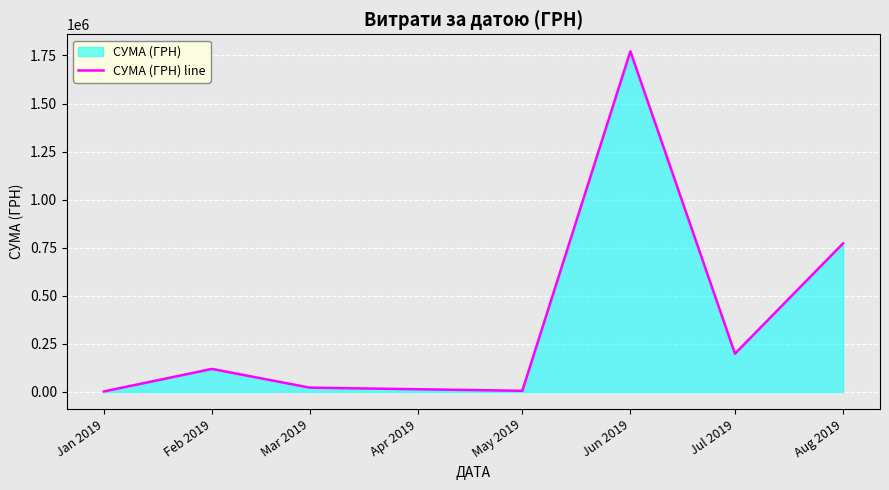

True or false: there are more than 1 points higher than both neighbors.

True